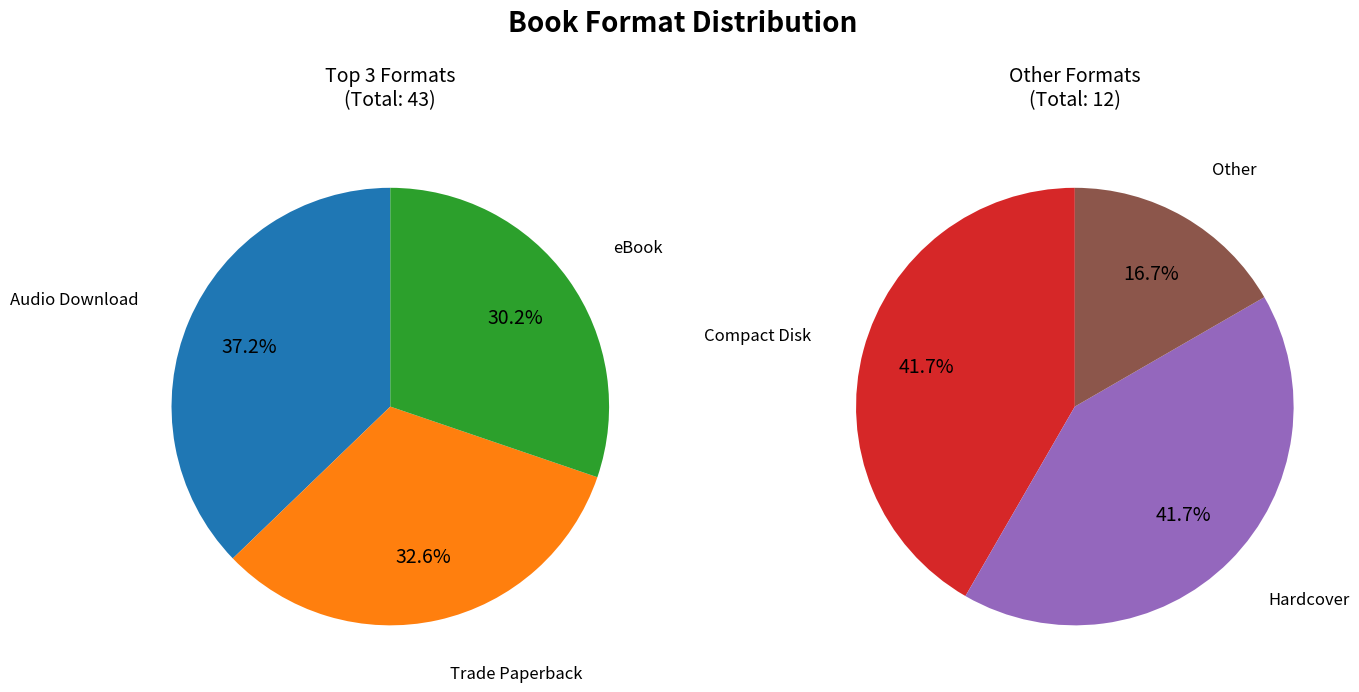

What portion of the pie excludes eBook?

76.4%